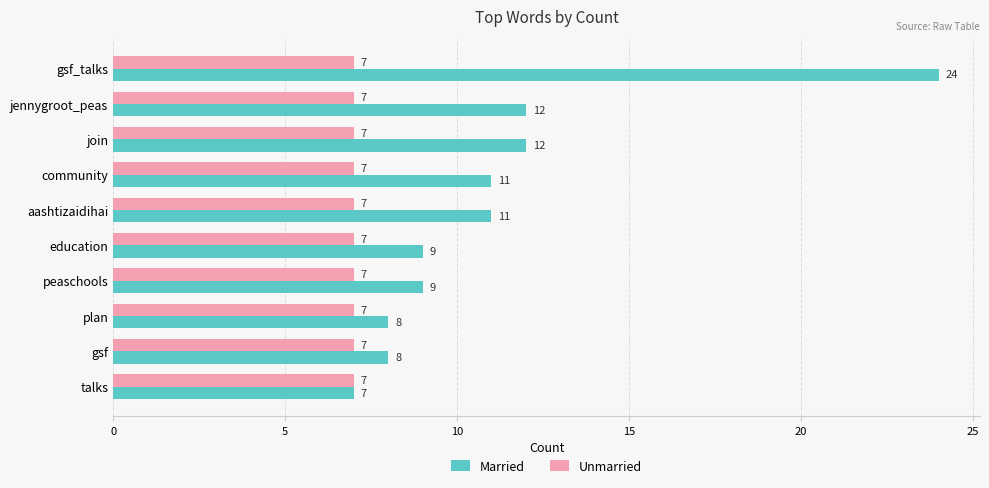

Which series has the widest spread of values?

Married